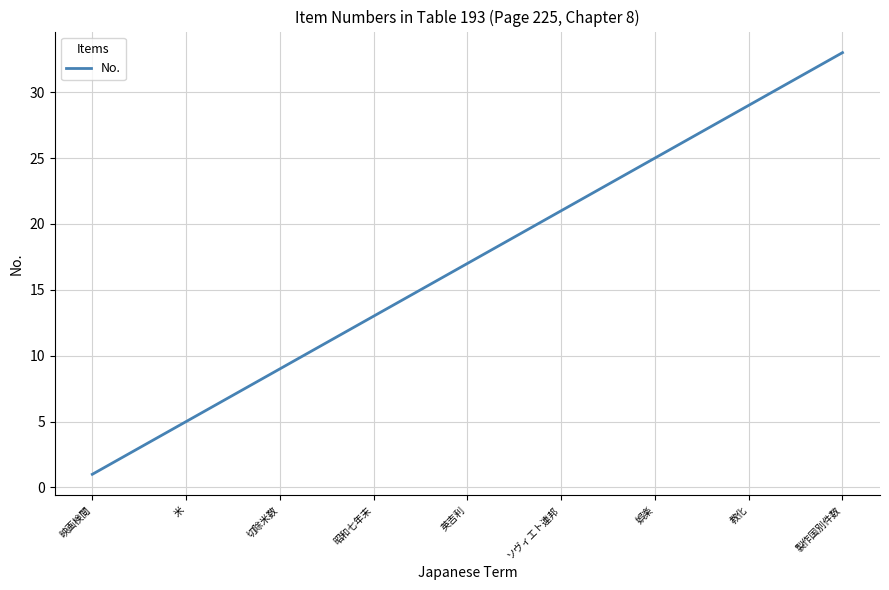

What is the greatest value displayed?

33